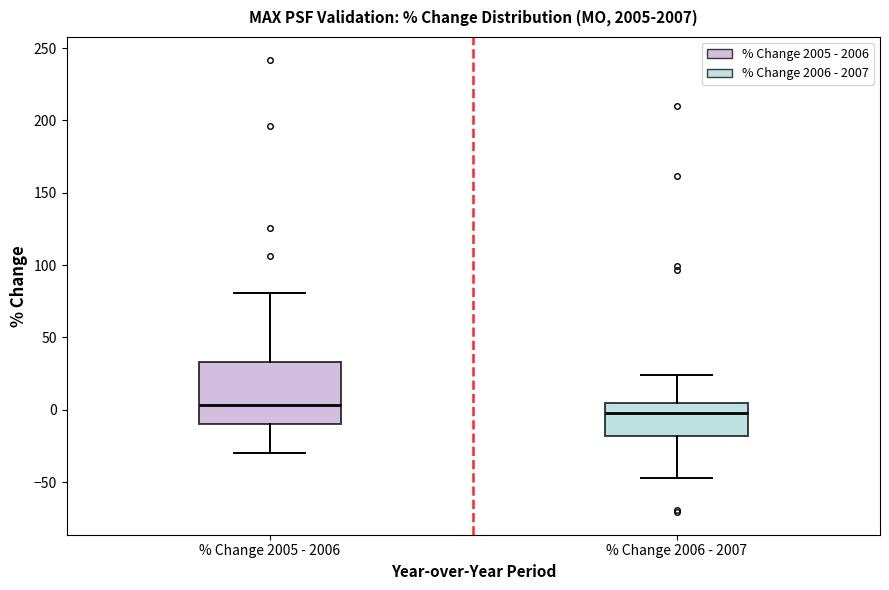

Reading left to right, transcribe this box plot: for each box, give where its median line is, the range the box spans, and where its two whiskers end, as read against the y-axis. The values are not printed on the chart, so give them approximately, as read against the axis.

% Change 2005 - 2006: median 5, box -10 to 35, whiskers -30 to 80
% Change 2006 - 2007: median 0, box -20 to 5, whiskers -45 to 25